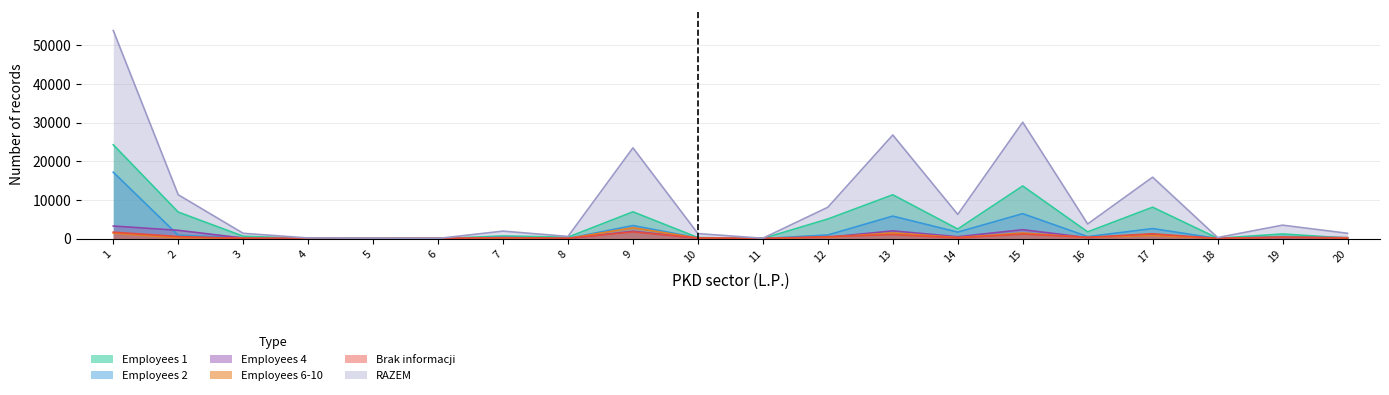

In RAZEM, how many points are lower than both neighbors (excluding endpoints)?

6